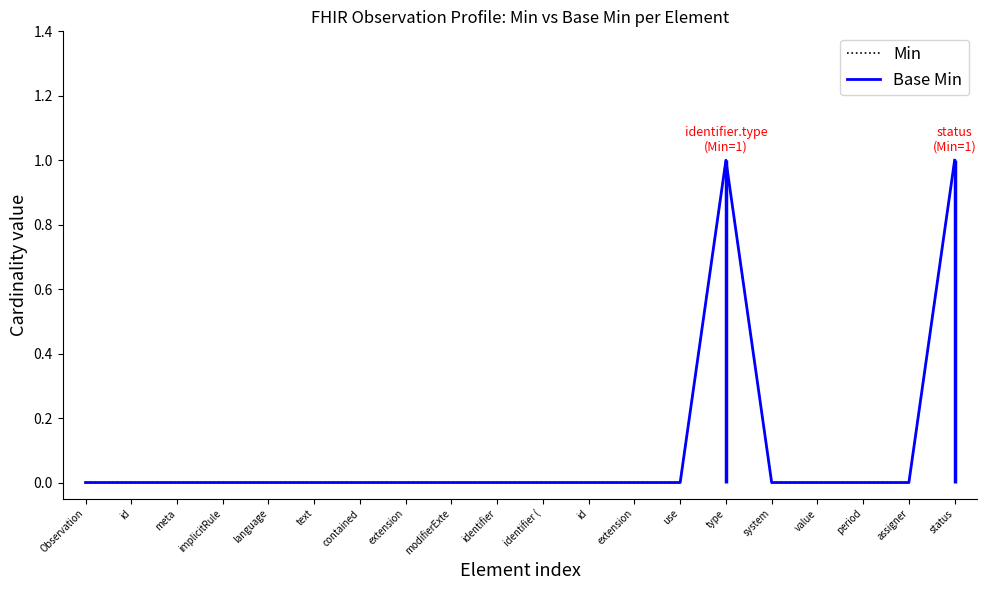

Reading left to right, list all the values displayed in this chart.

Min: Observation=0	id=0	meta=0	implicitRule=0	language=0	text=0	contained=0	extension=0	modifierExte=0	identifier=0	identifier (=0	id=0	extension=0	use=0	type=1	system=0	value=0	period=0	assigner=0	status=1
Base Min: Observation=0	id=0	meta=0	implicitRule=0	language=0	text=0	contained=0	extension=0	modifierExte=0	identifier=0	identifier (=0	id=0	extension=0	use=0	type=1	system=0	value=0	period=0	assigner=0	status=1